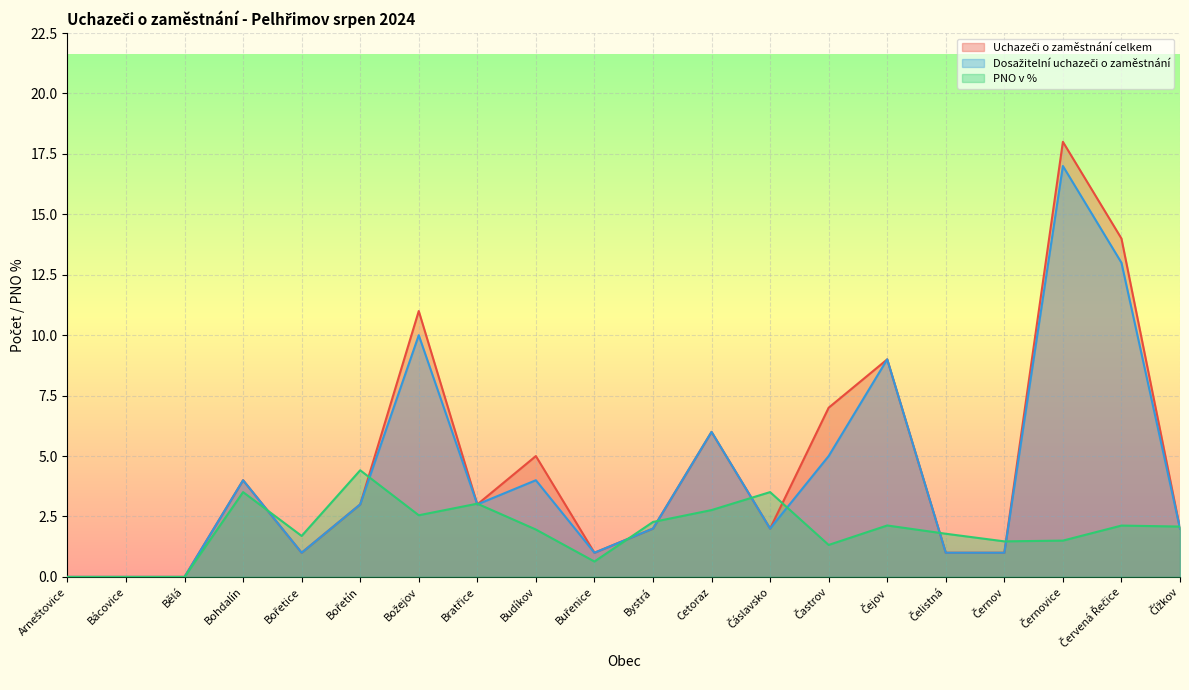

Which series has the largest total across all categories?

Uchazeči o zaměstnání celkem